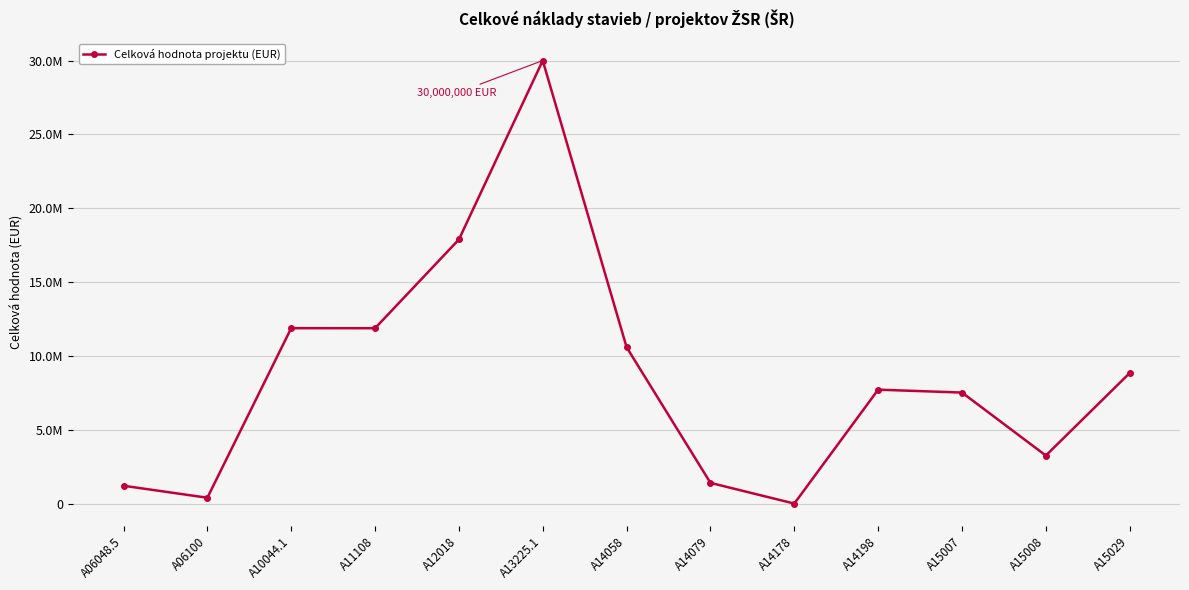

What position from the right is A06048.5?

13